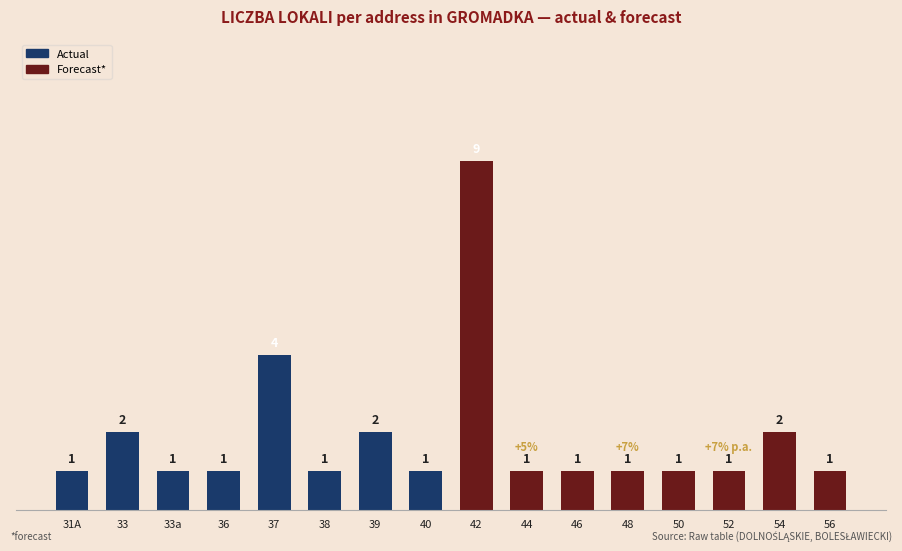

What is the sum of all Actual (LICZBA LOKALI) values?

13